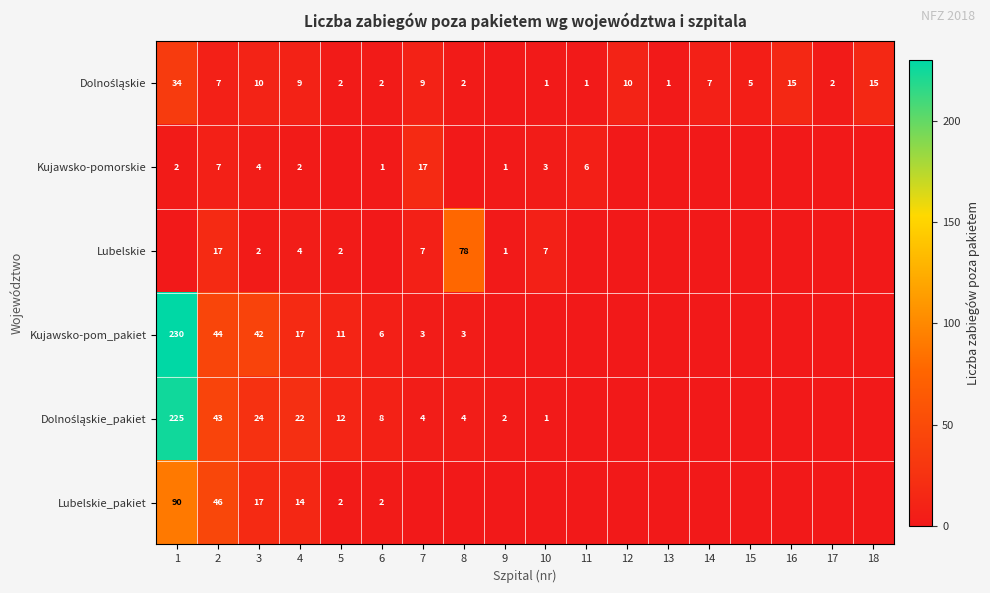

Is it true that Kujawsko-pomorskie equals 2 at 4?

True